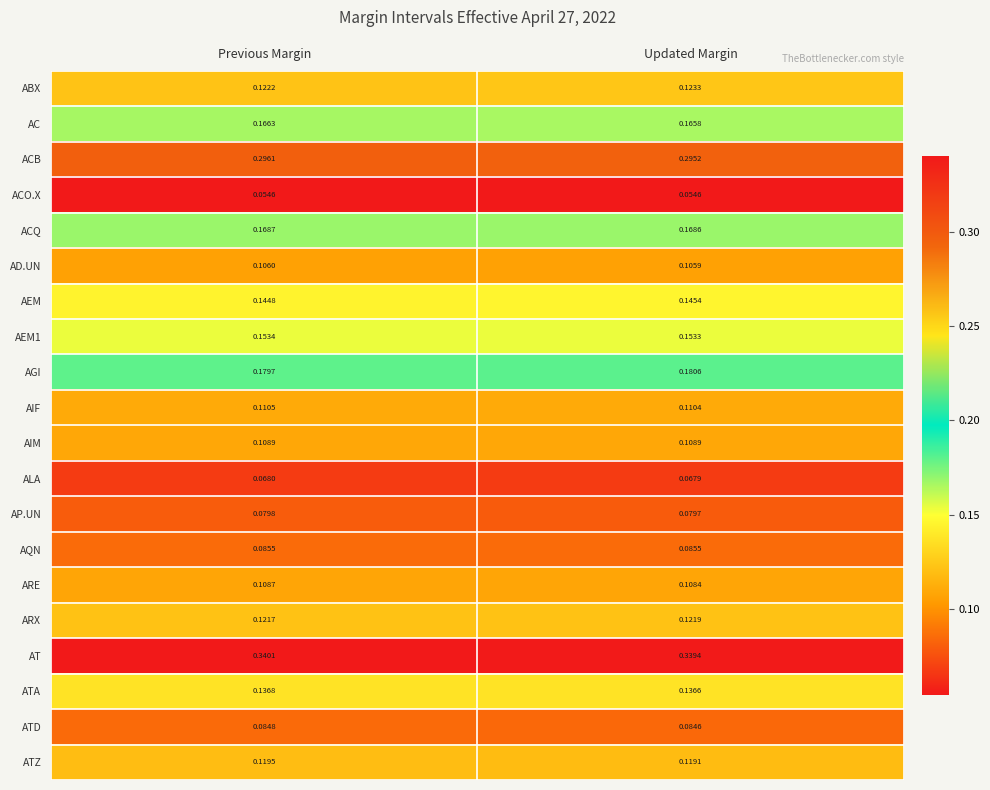

Which series has the widest spread of values?

ABX